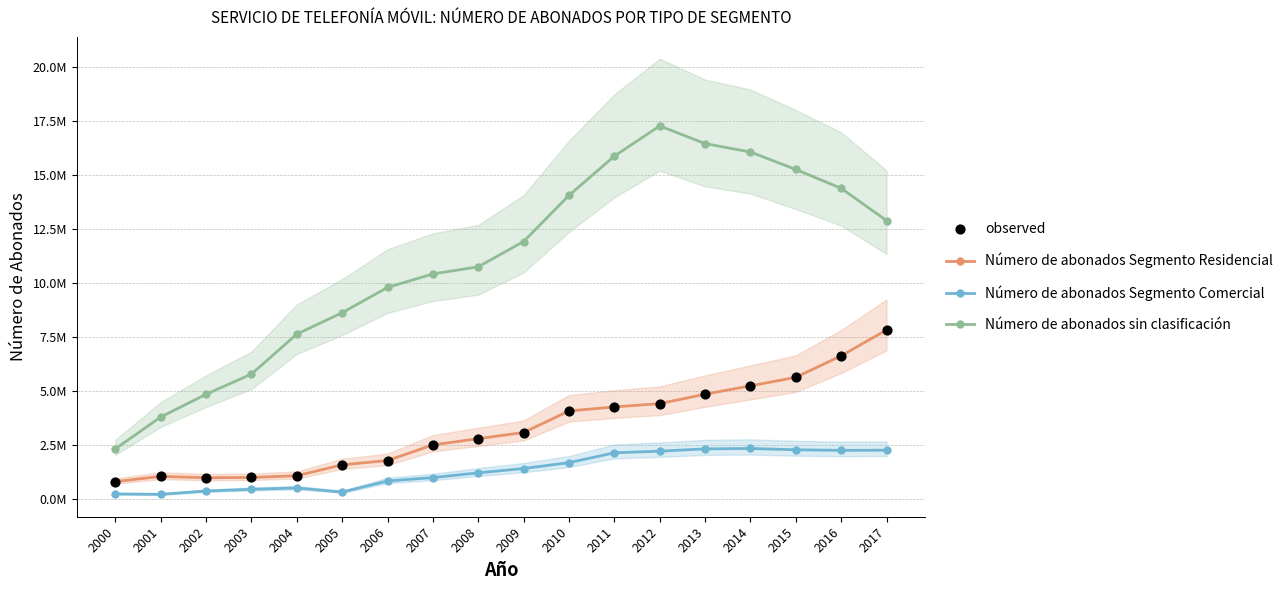

Is the value of Número de abonados Segmento Comercial at 2013 greater than the value of Número de abonados sin clasificación at 2012?

No